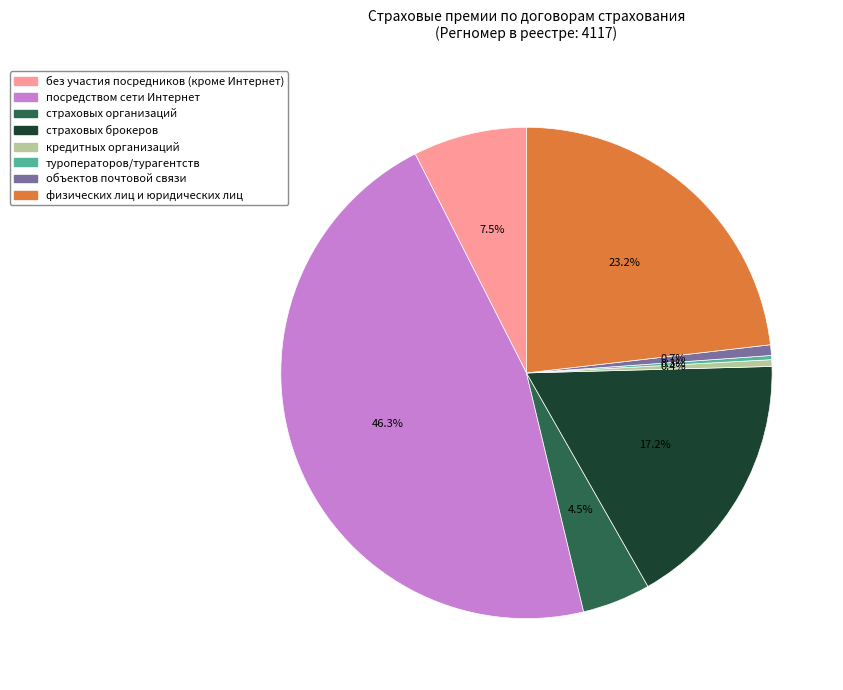

Is it true that кредитных организаций is 0% of the pie?

True